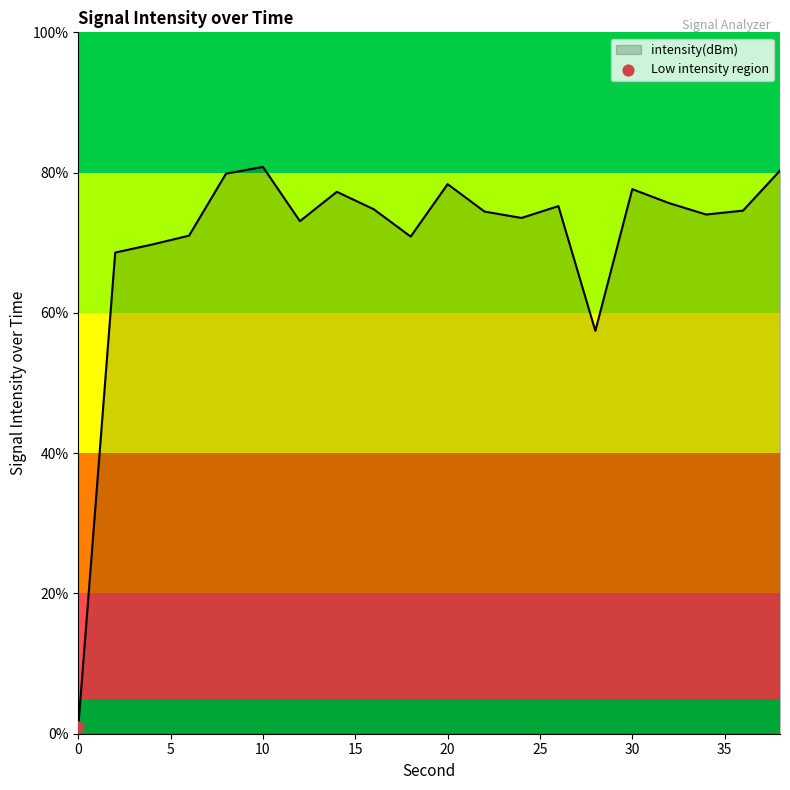

What is the greatest value displayed?

80.8